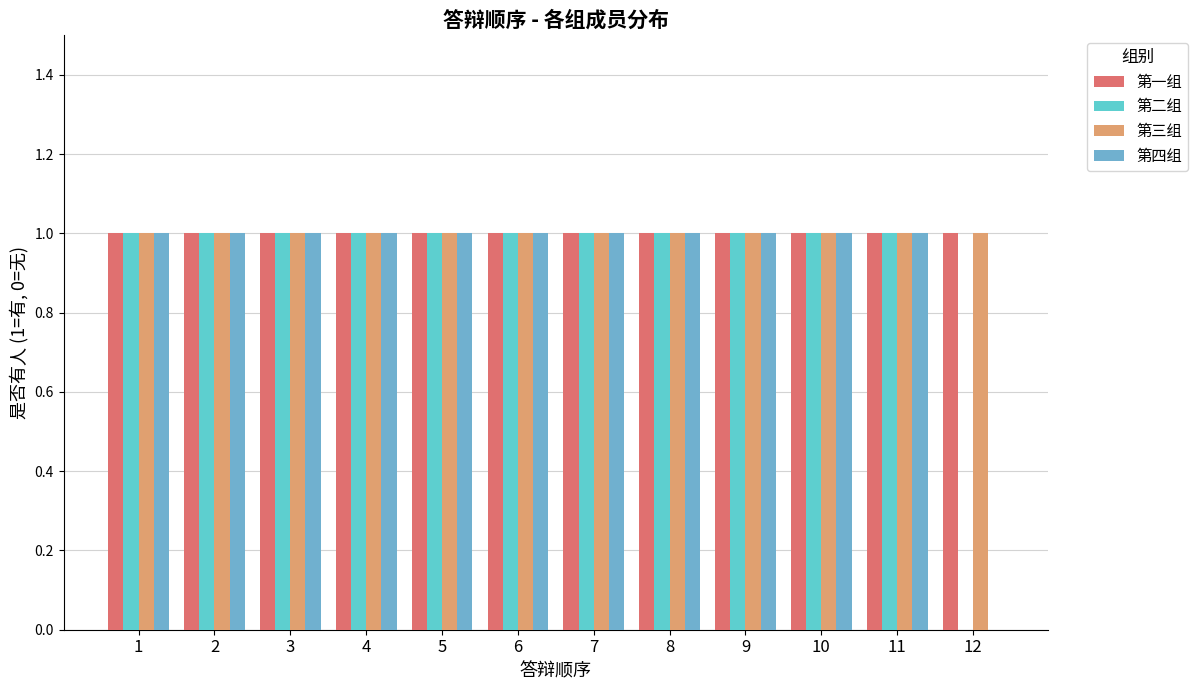

What are all the series names shown in the legend?

第一组, 第二组, 第三组, 第四组